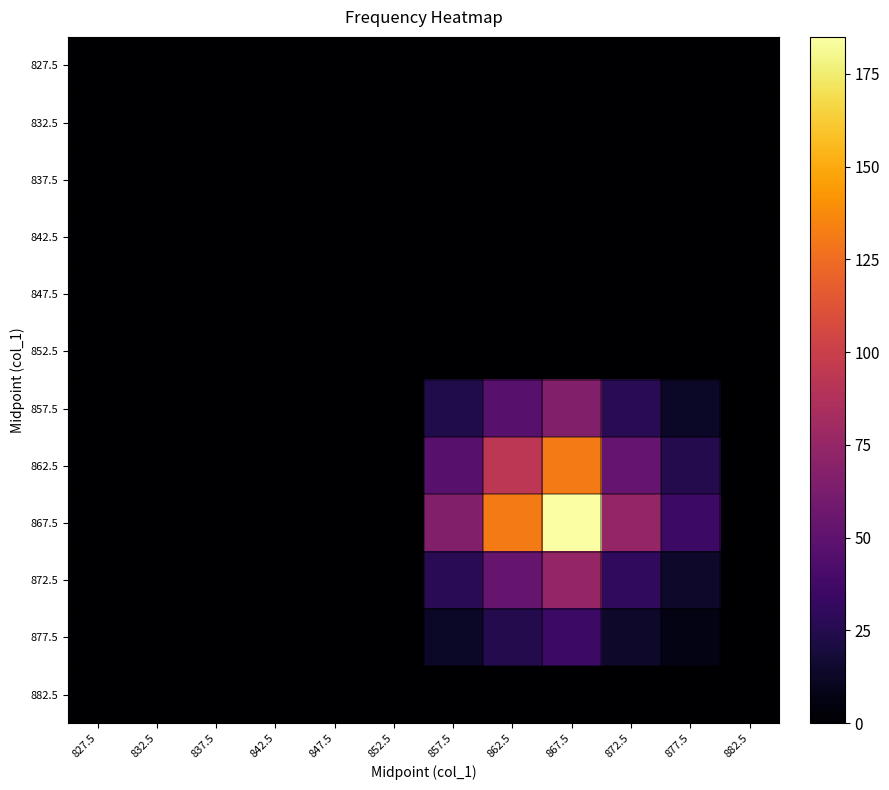

Which has a higher value, 857.5 or 832.5?

857.5